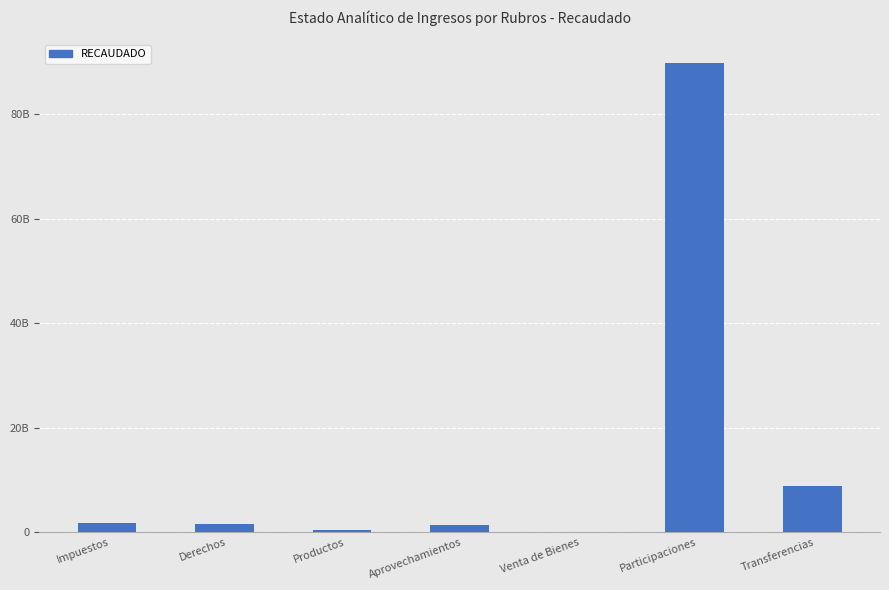

Is it true that the value at Participaciones is 144535482311?

False